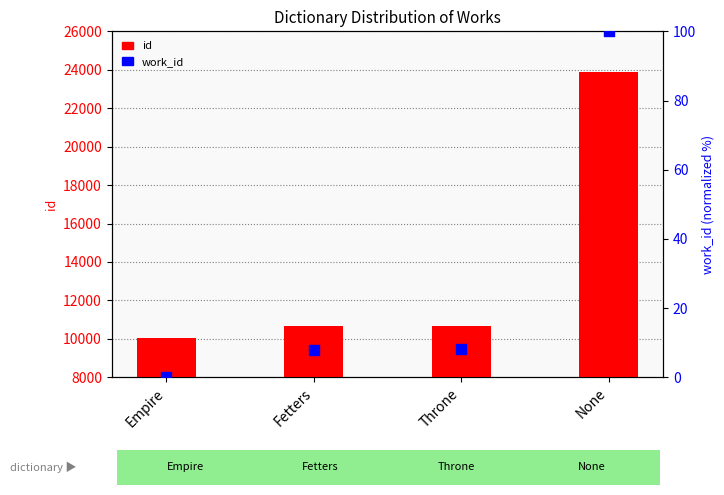

Which series has the largest total across all categories?

id